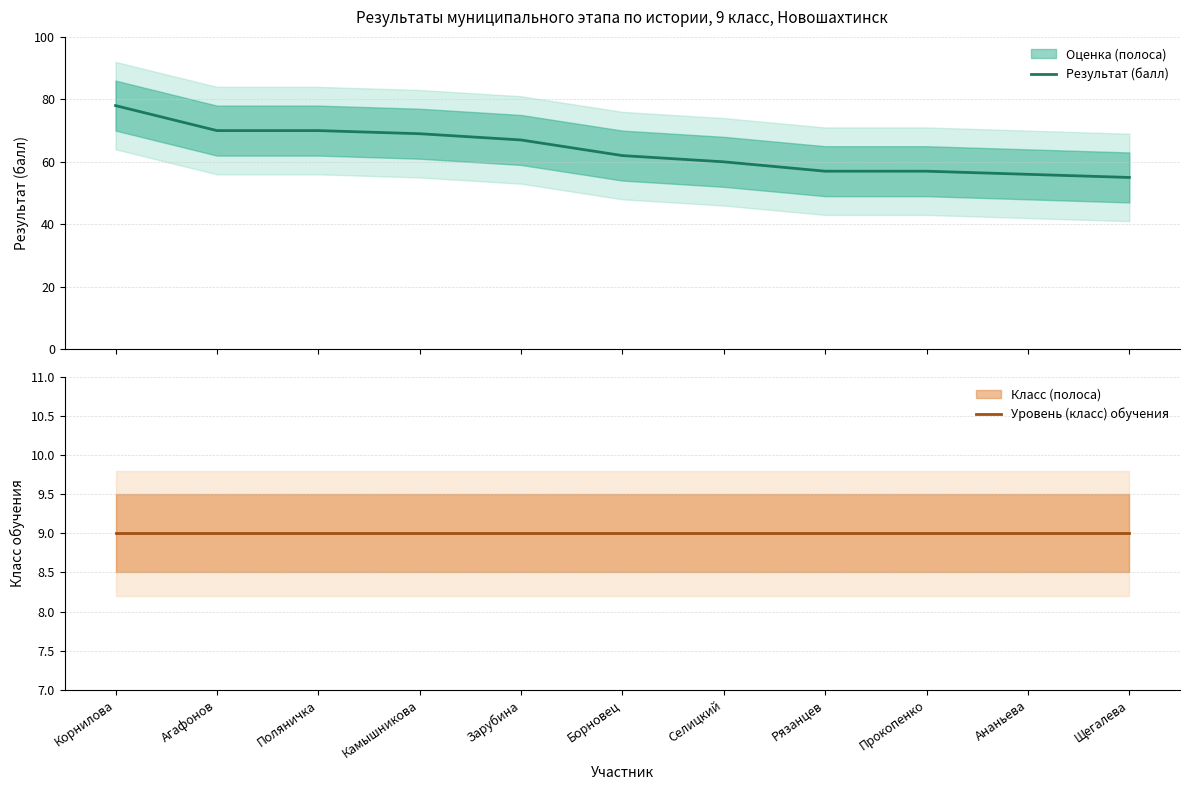

Is the value of Уровень (класс) обучения at Борновец greater than the value of Результат (балл) at Рязанцев?

No